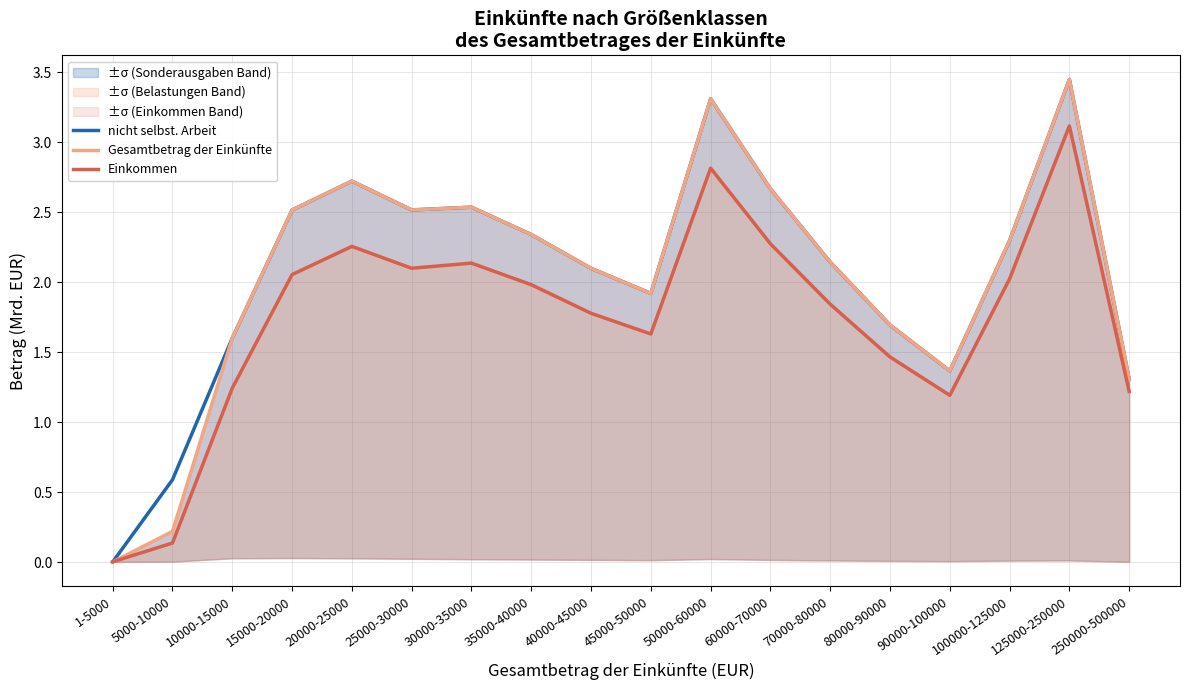

What is the value of the Einkommen point at the 15th from the left?

1.2